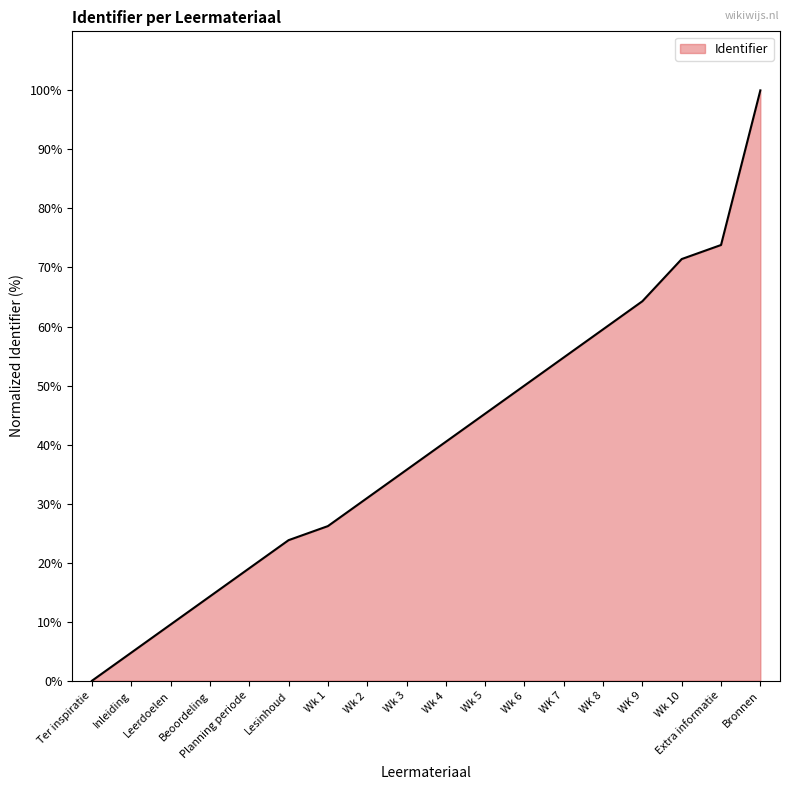

Which category has the lowest value across all series?

Ter inspiratie